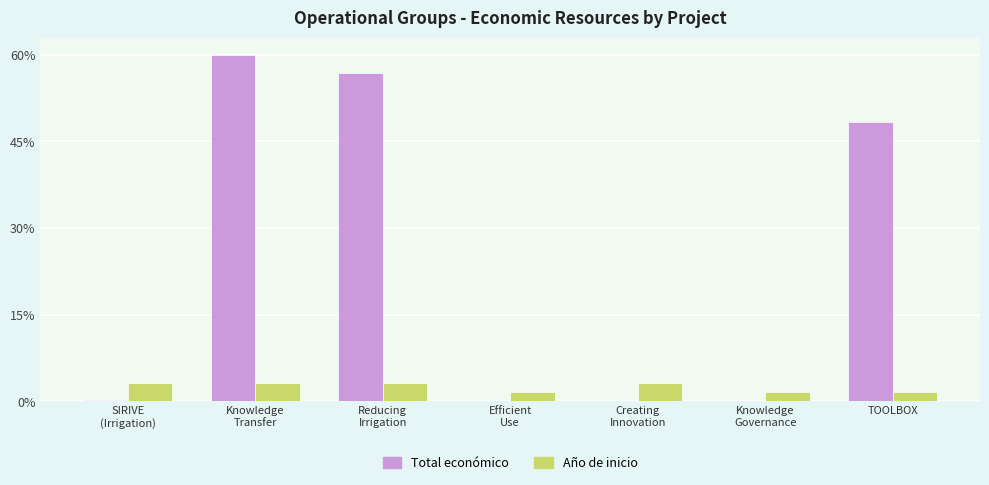

Are the bars grouped side by side (vs. stacked)?

Yes